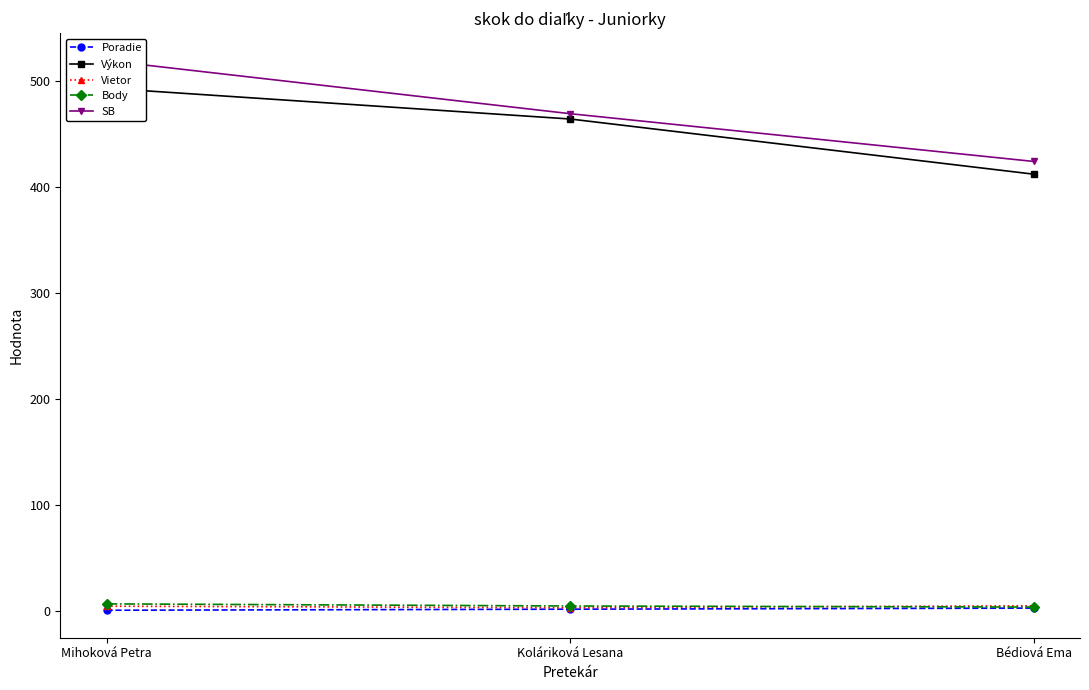

At which category is the sum across all series the highest?

Mihoková Petra